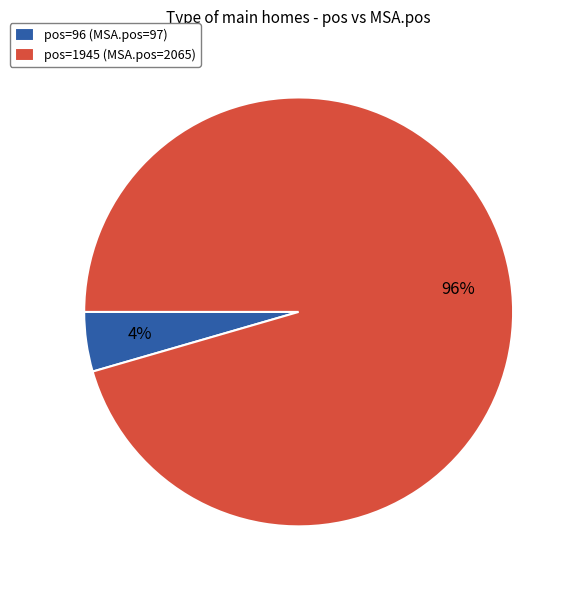

The pos=1945 (MSA.pos=2065) slice represents 90% of the pie. True or false?

False